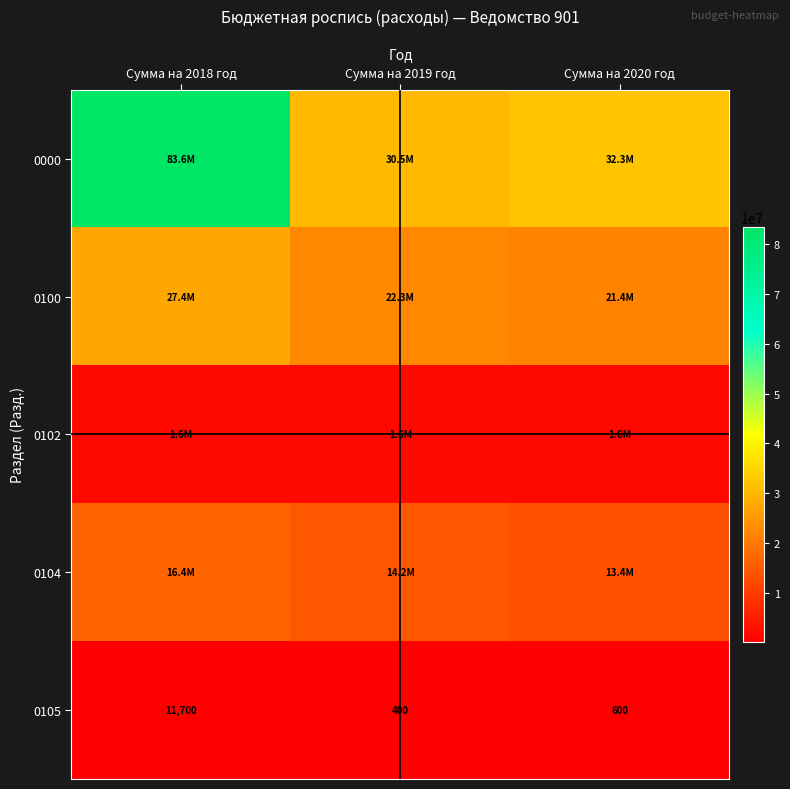

What is the average value of the 0102 series?

1552100.0